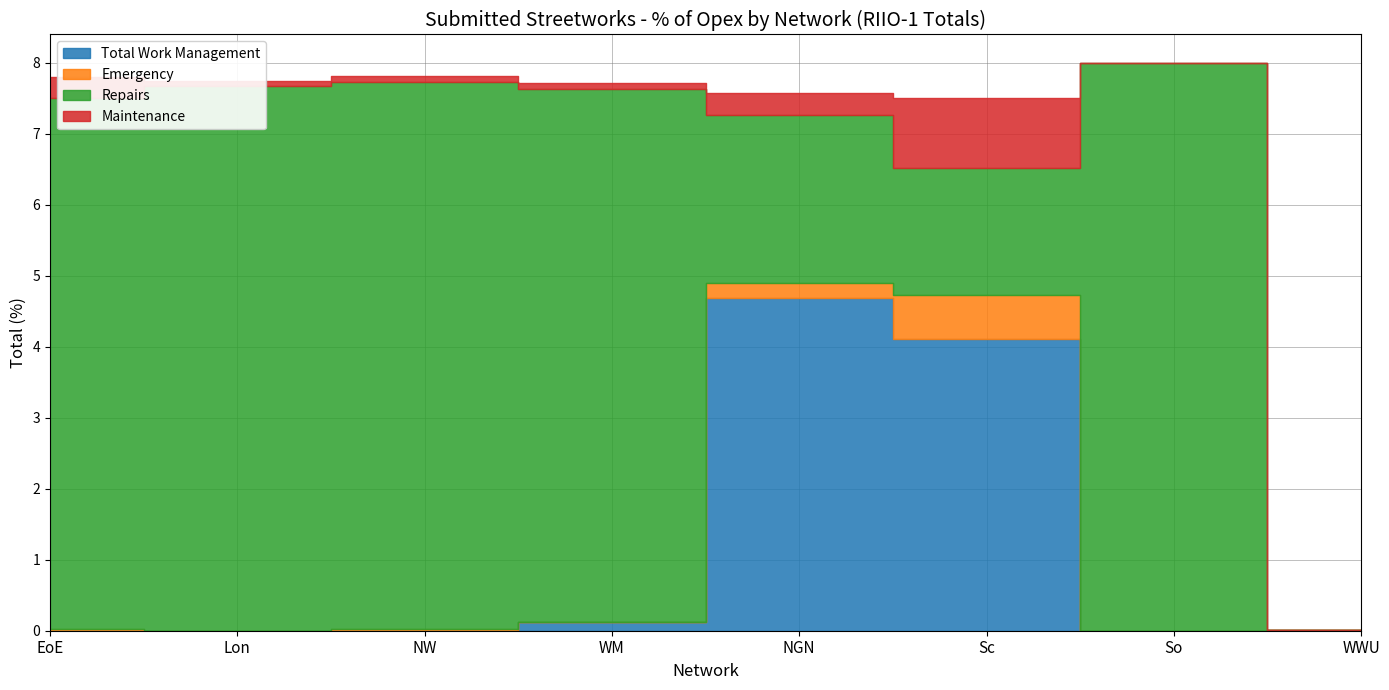

True or false: Maintenance and Emergency cross at least once.

False